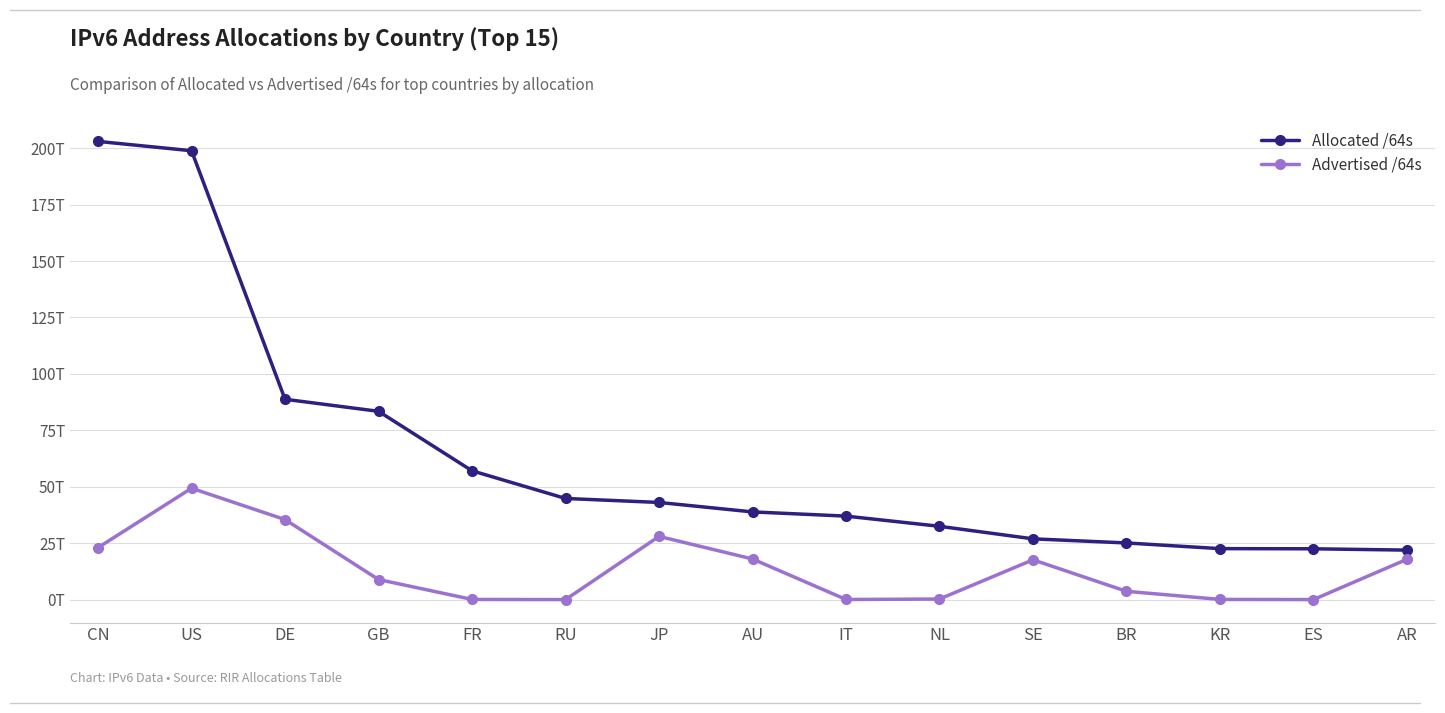

What are all the series names shown in the legend?

Allocated /64s, Advertised /64s